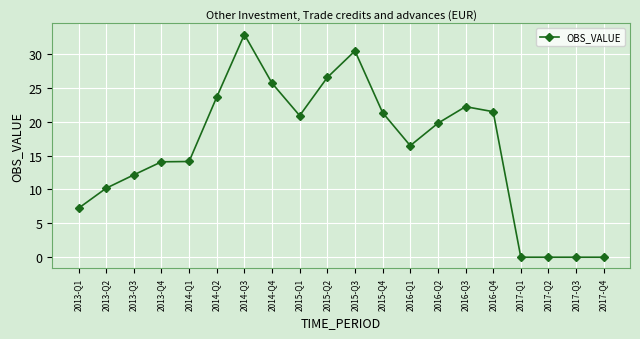

At which label is the value closest to 16?

2016-Q1